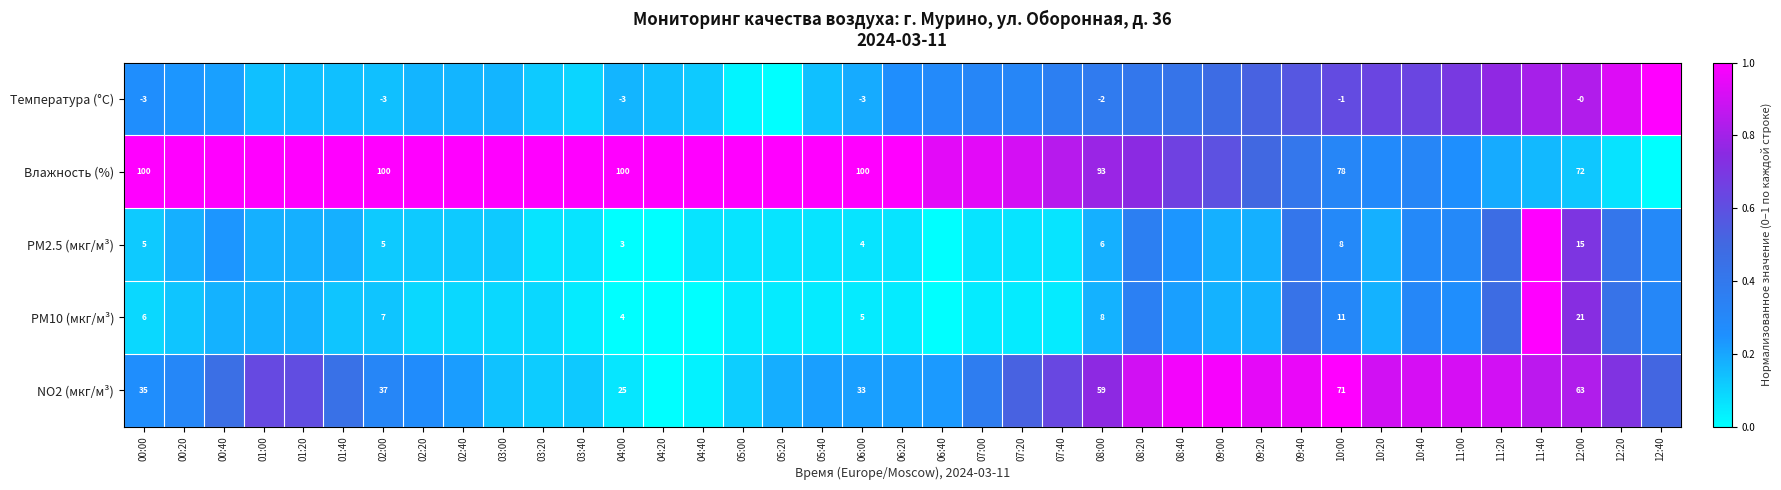

True or false: NO2 (мкг/м³) has a value of 0.5 at 00:20.

False